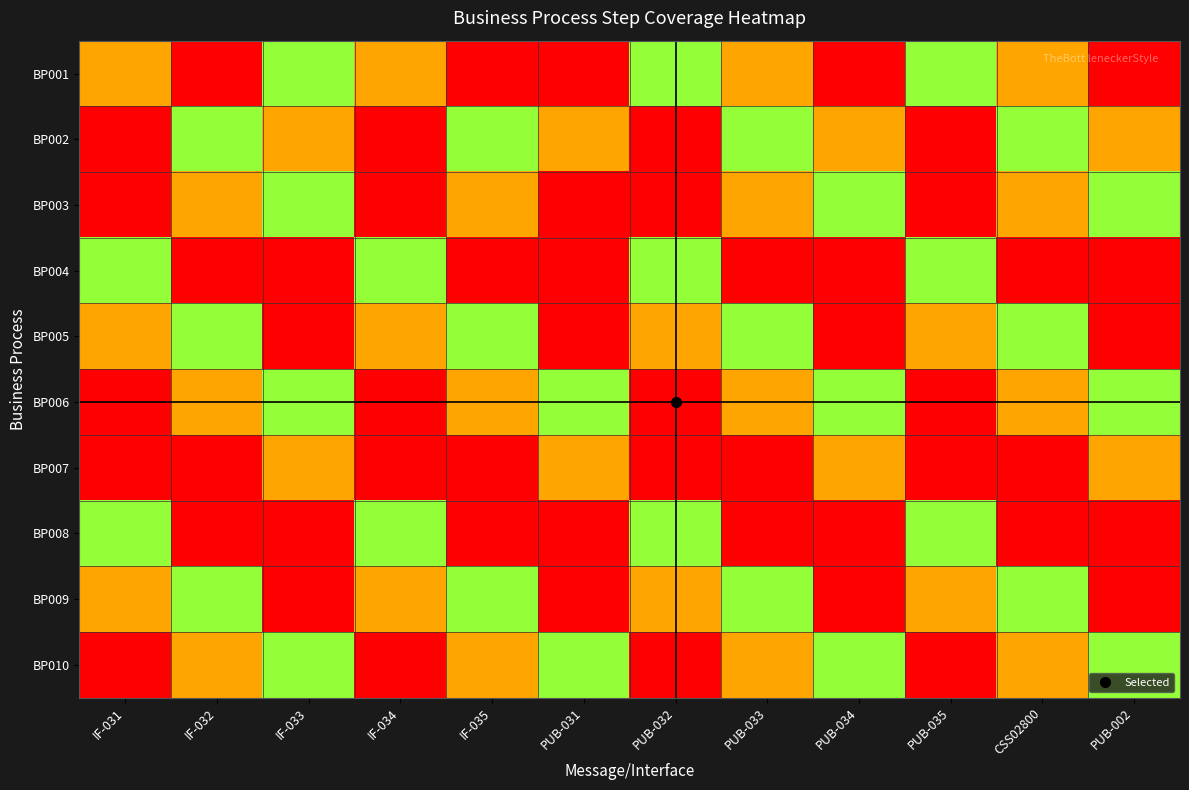

What is the total value across all series at PUB-031?

5.0